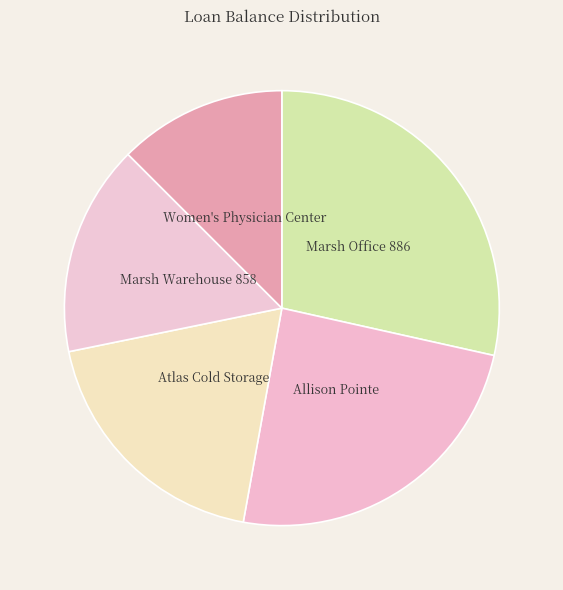

Rank the categories by value from lowest to highest.

Women's Physician Center, Marsh Warehouse 858, Atlas Cold Storage, Allison Pointe, Marsh Office 886